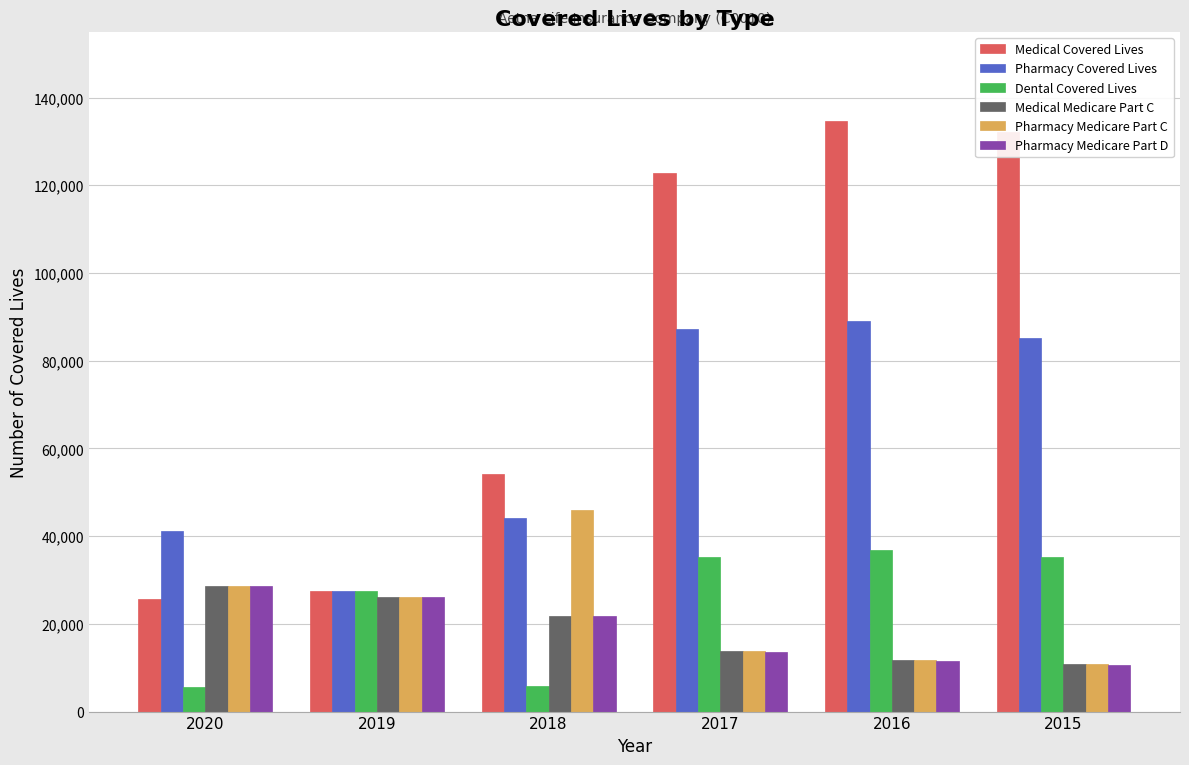

The value of Pharmacy Medicare Part D at 2016 is 19334. True or false?

False